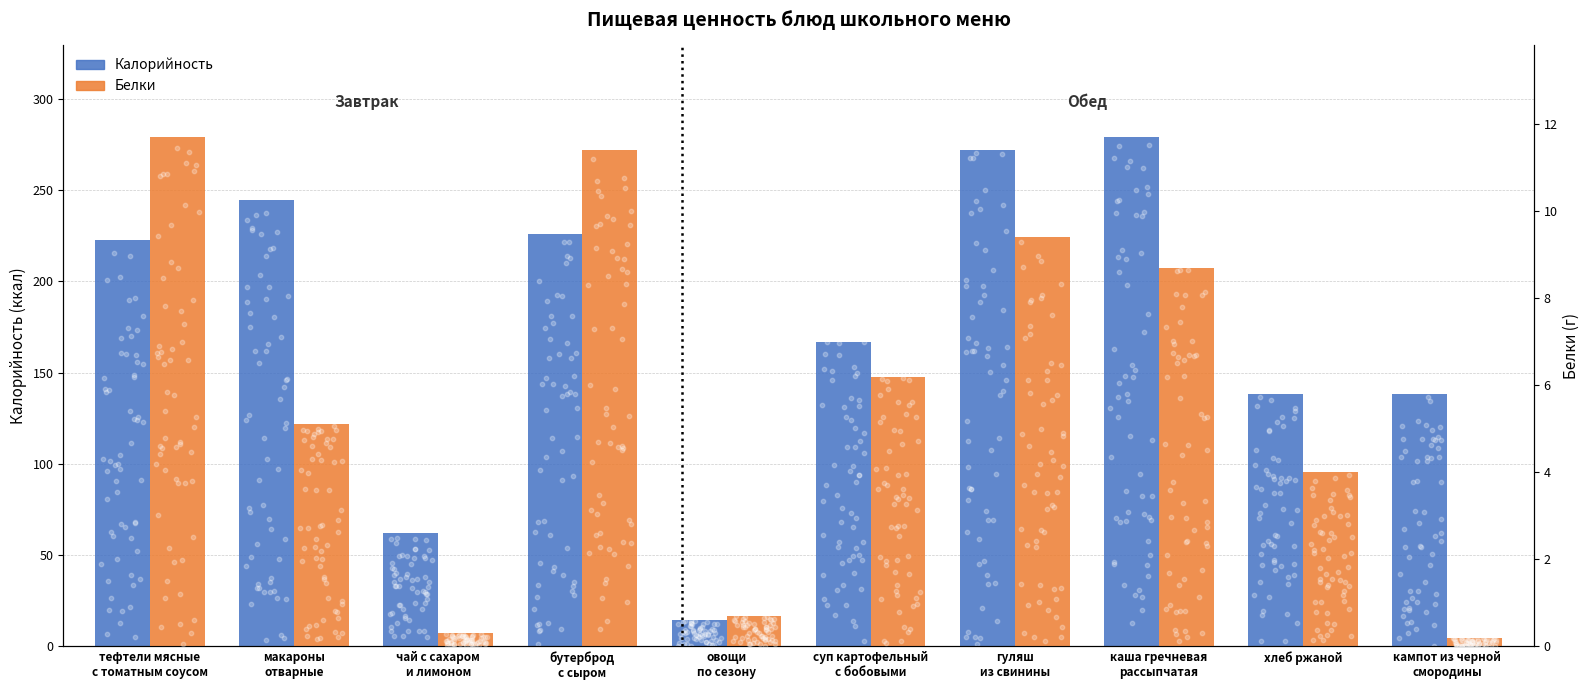

What are all the series names shown in the legend?

Калорийность, Белки